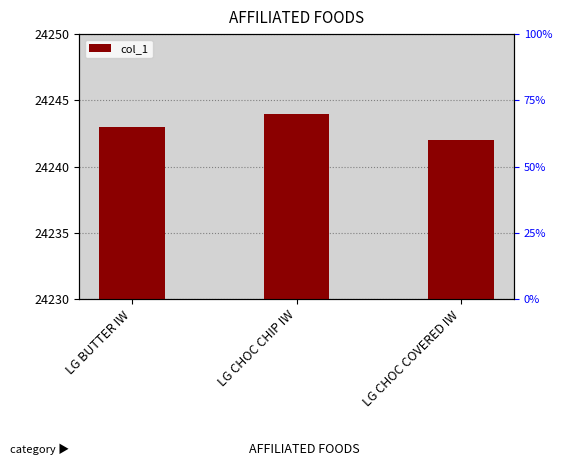

What is the average value?

24243